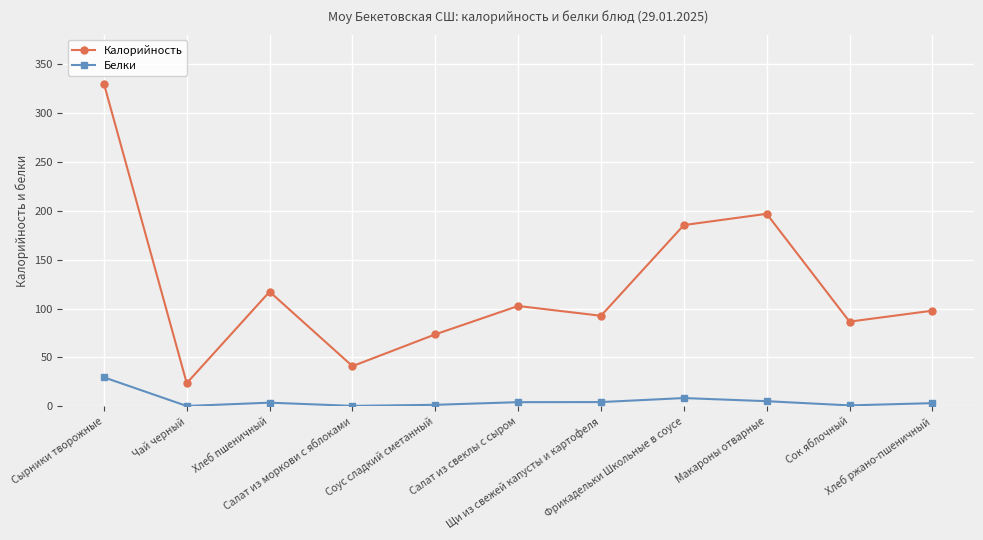

Where is the first local minimum for Калорийность?

Чай черный